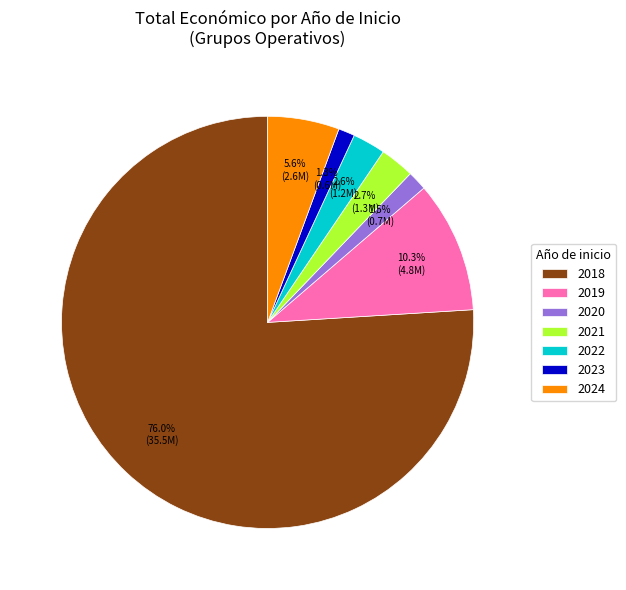

Between 2020 and 2019, which is larger?

2019